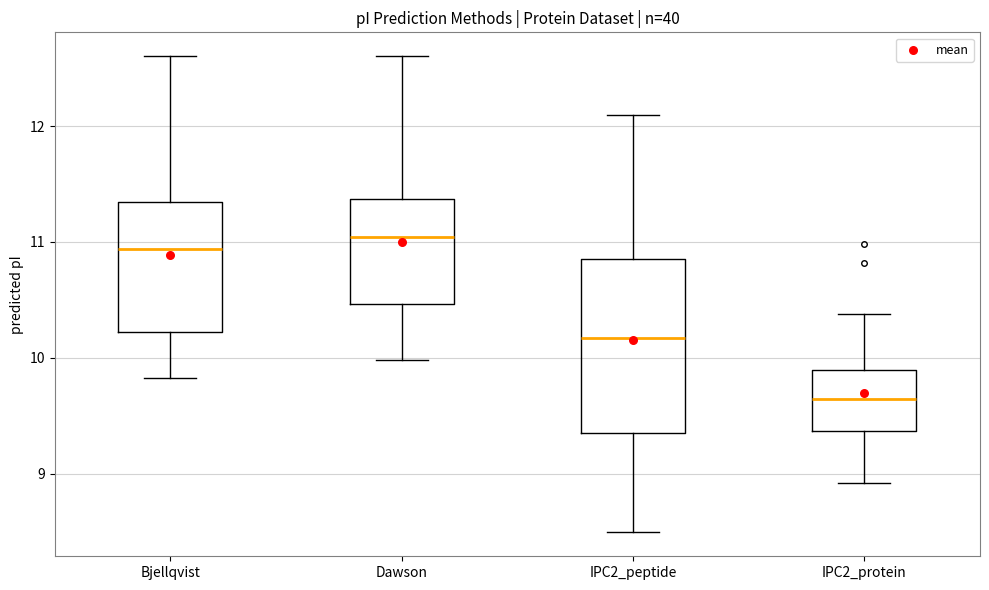

Which box is the tallest, from its lower edge to its upper edge?

IPC2_peptide